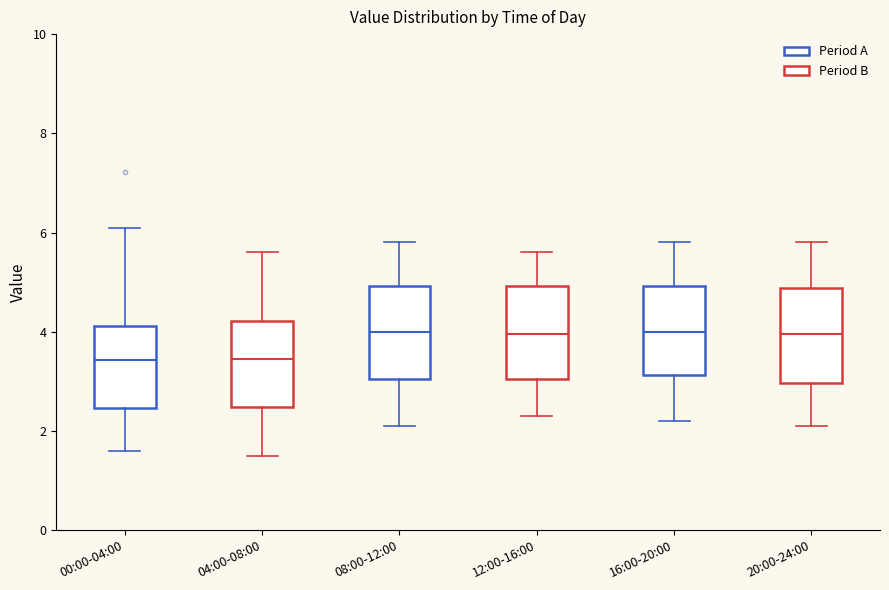

Reading left to right, transcribe this box plot: for each box, give where its median line is, the range the box spans, and where its two whiskers end, as read against the y-axis. The values are not printed on the chart, so give them approximately, as read against the axis.

00:00-04:00: median 3.4, box 2.4 to 4.2, whiskers 1.6 to 6.2
04:00-08:00: median 3.4, box 2.4 to 4.2, whiskers 1.6 to 5.6
08:00-12:00: median 4.0, box 3.0 to 5.0, whiskers 2.2 to 5.8
12:00-16:00: median 4.0, box 3.0 to 5.0, whiskers 2.4 to 5.6
16:00-20:00: median 4.0, box 3.2 to 5.0, whiskers 2.2 to 5.8
20:00-24:00: median 4.0, box 3.0 to 4.8, whiskers 2.2 to 5.8